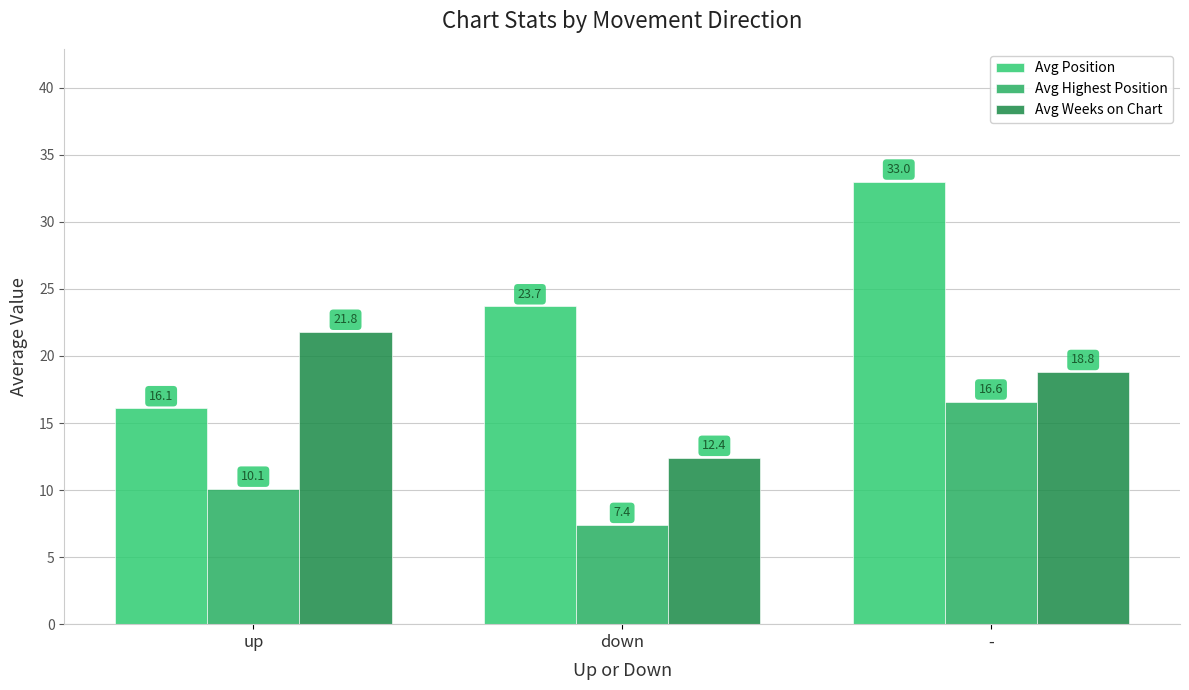

Which series changed the most between up and down?

Avg Weeks on Chart